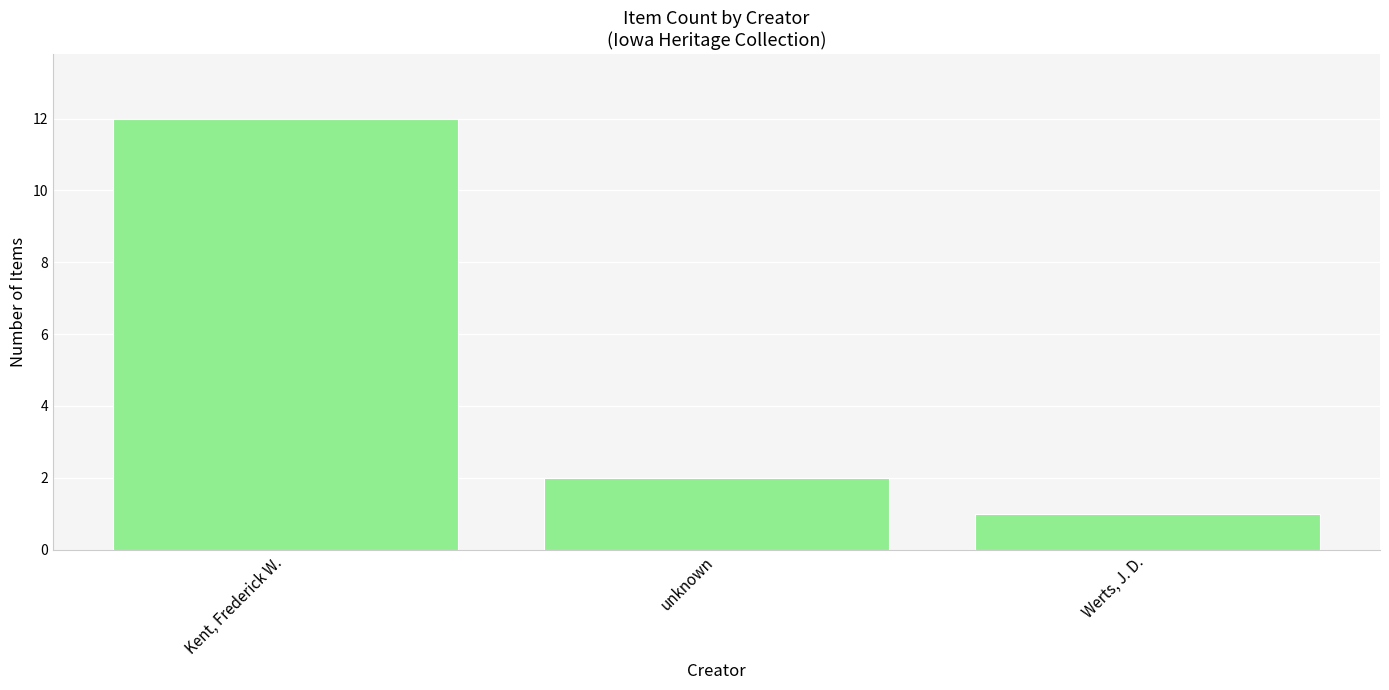

Reading right to left, extract all data points from this chart.

1	2	12